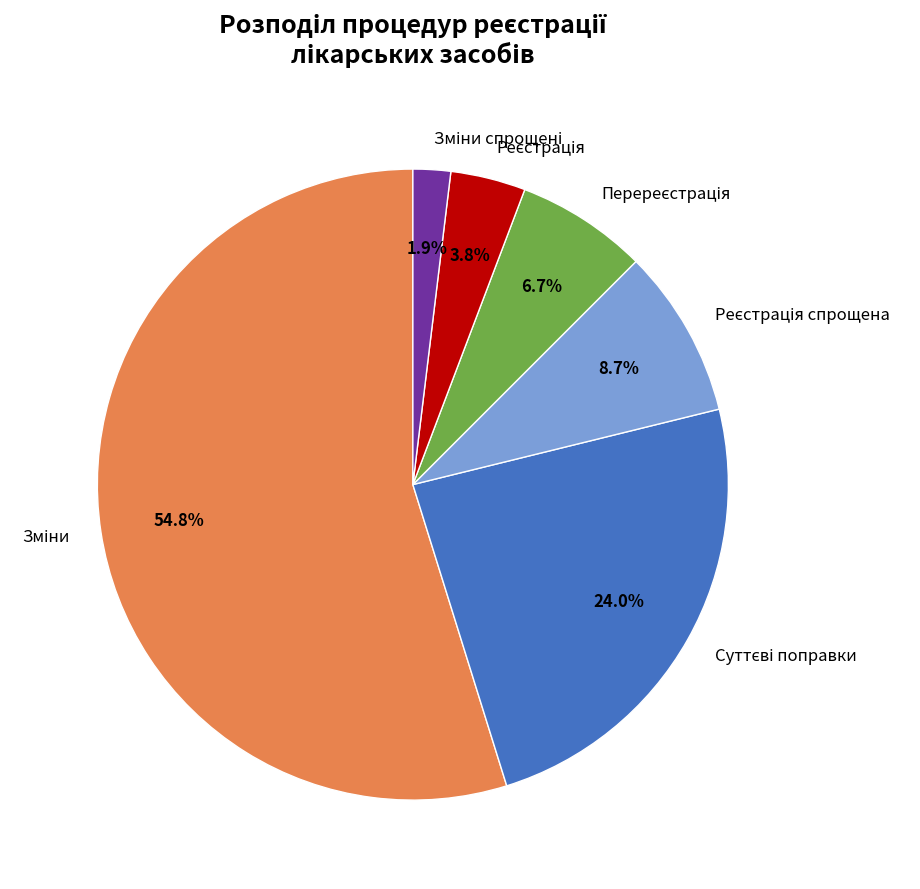

Is there a majority slice in this chart?

Yes